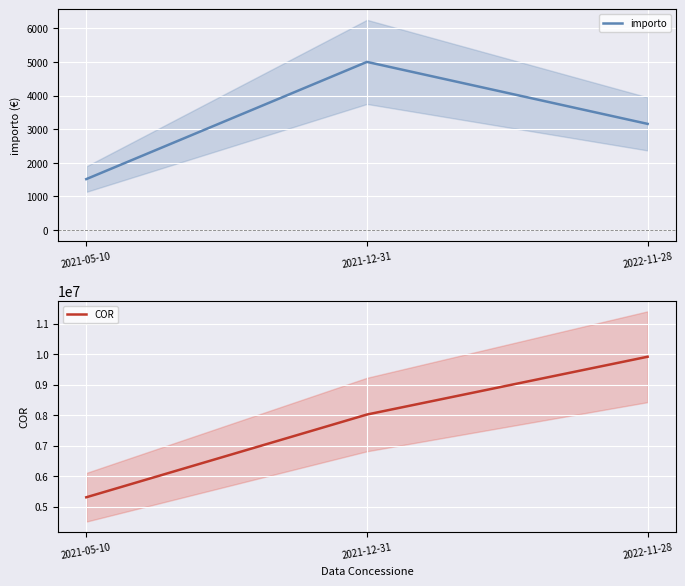

What is the minimum value for COR?

5312831